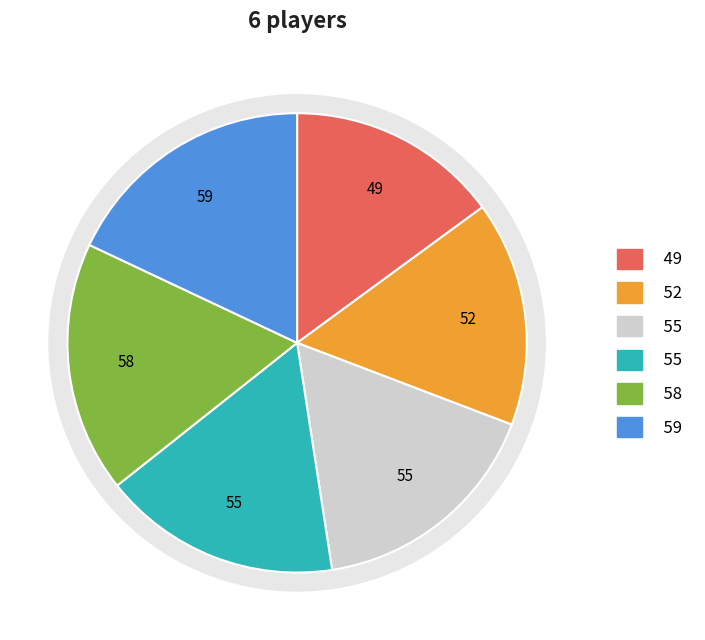

What percentage is NOT represented by T3?

83.2%